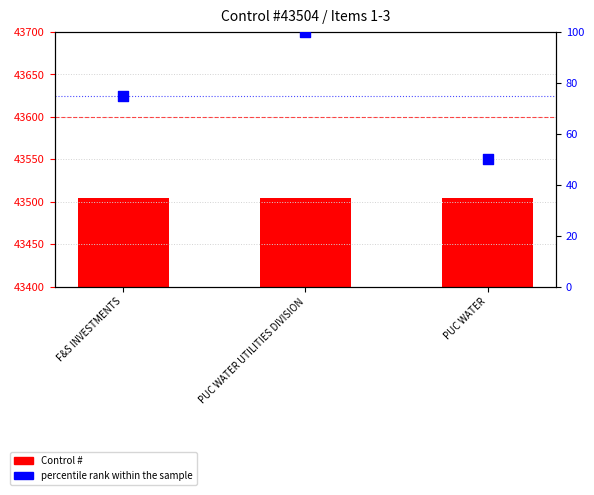

Which series contains the lowest Y value?

percentile rank within the sample